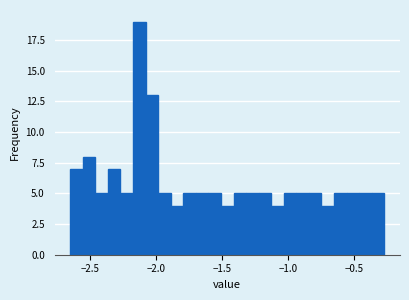

Around what value on the x-axis is the tallest bar? Give the approximate position of its centre, as read against the axis.

-2.15